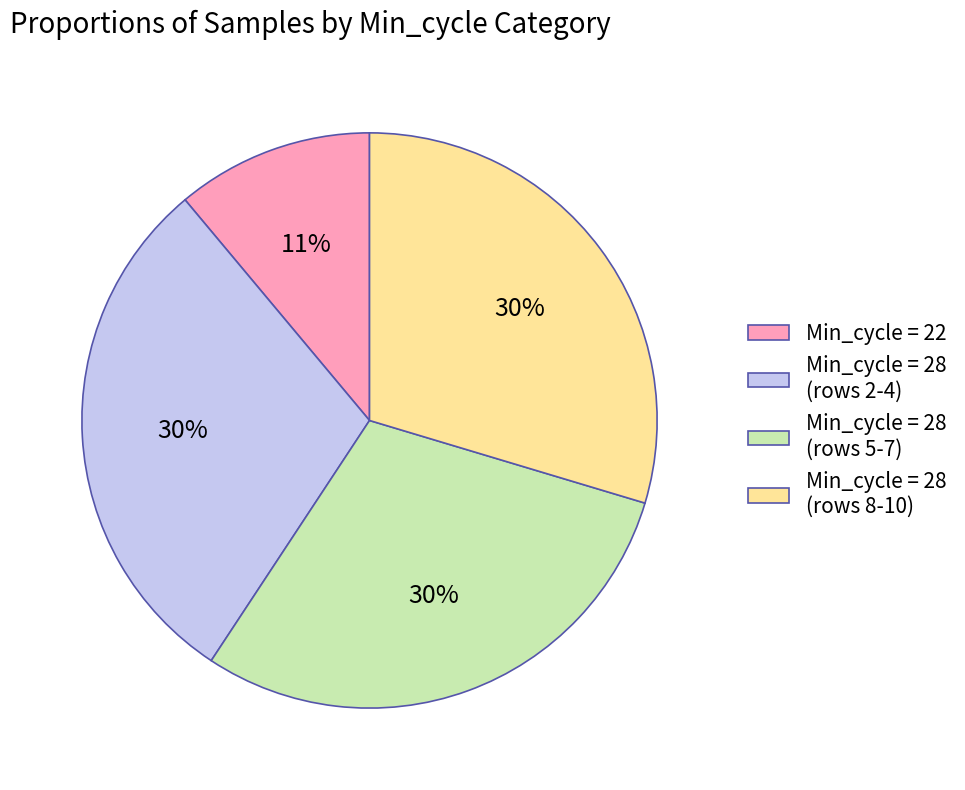

Approximately how many times larger is the value at Min_cycle = 22 compared to Min_cycle = 28 (rows 8-10)?

0.4